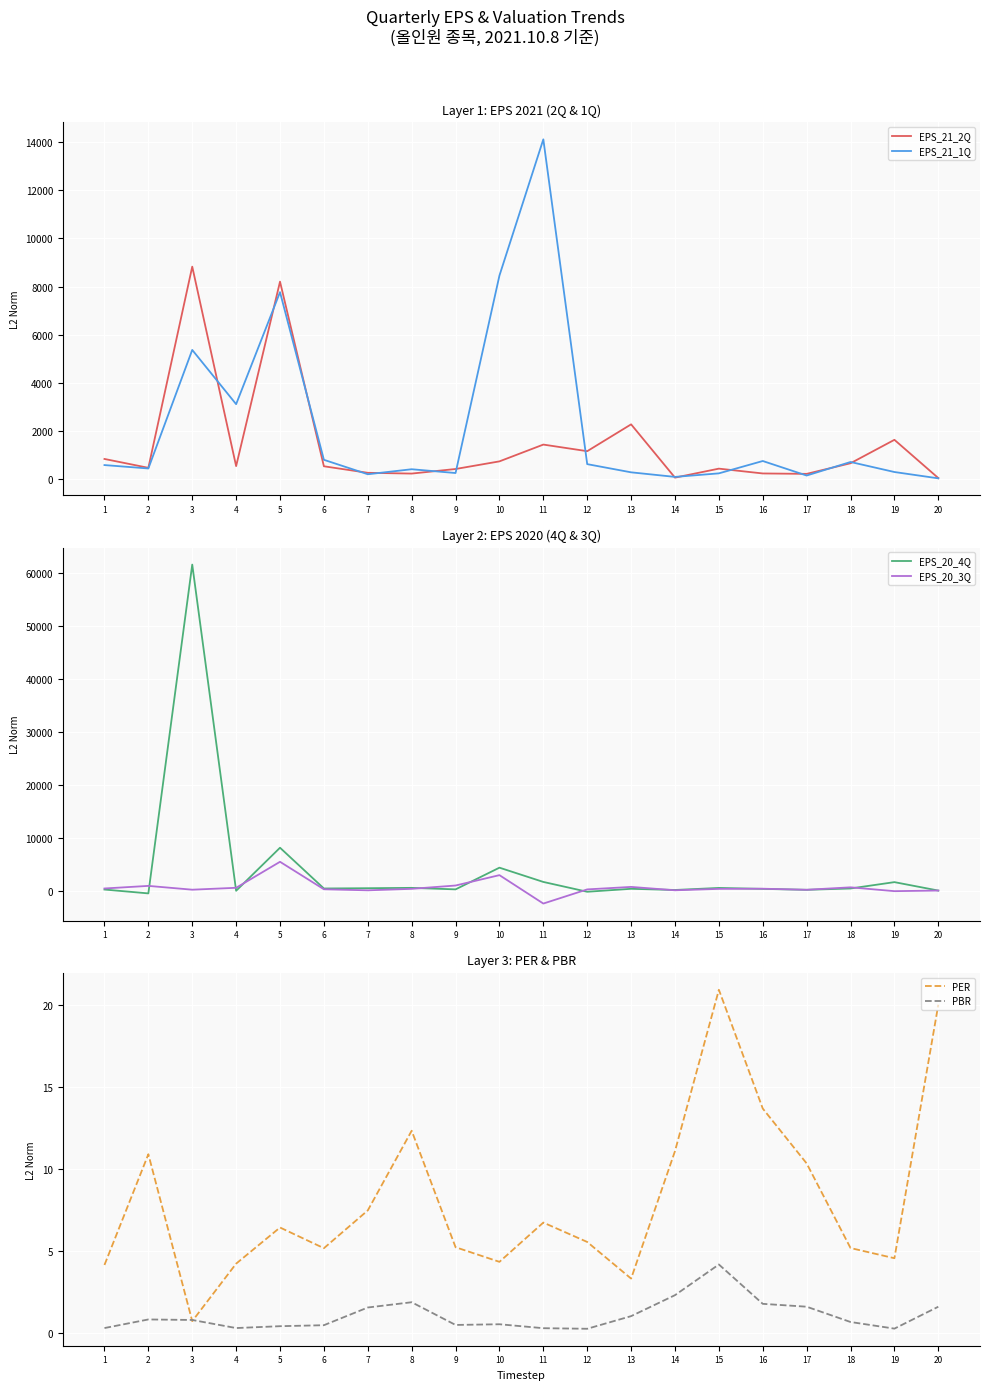

The EPS_21_2Q series shows 907.4 at 6. True or false?

False